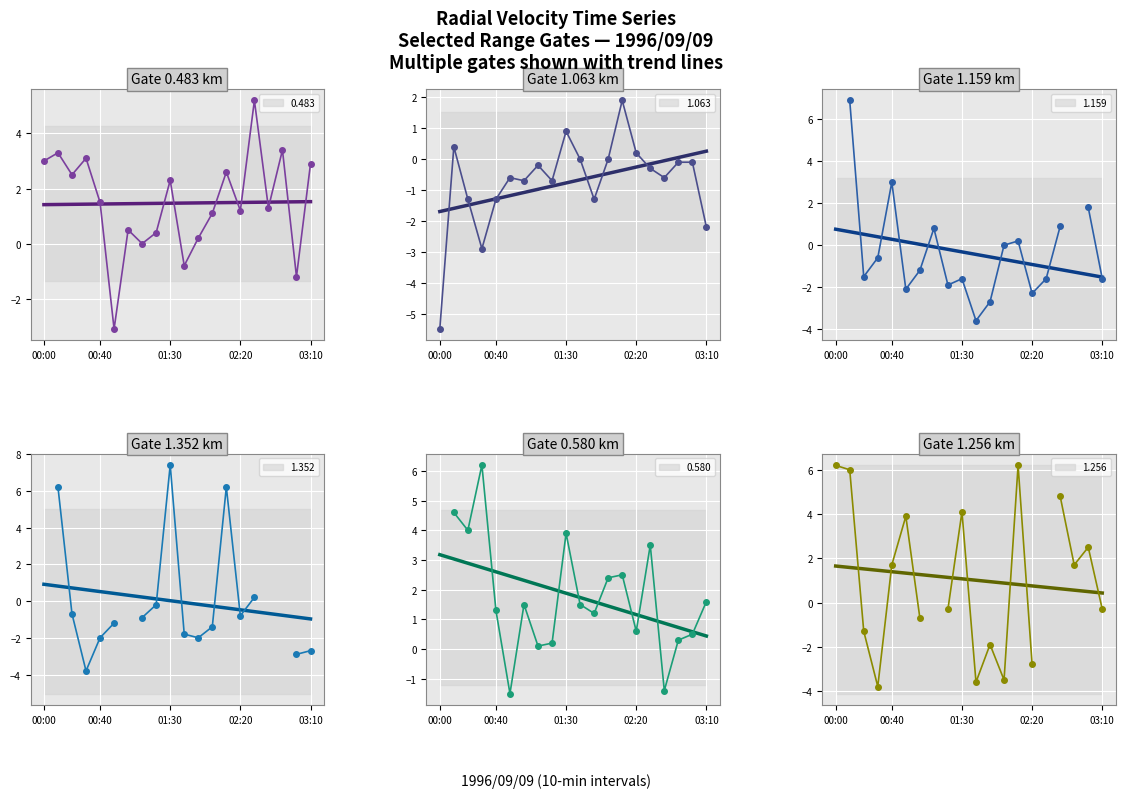

How many lines are shown in the chart?

6